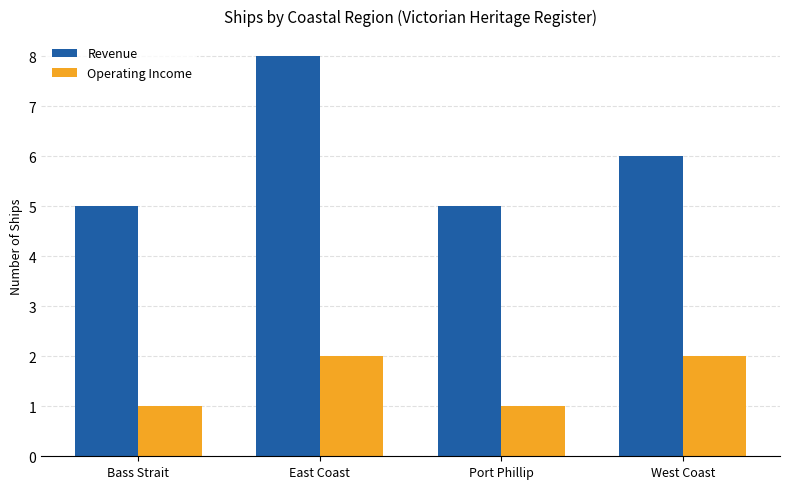

Where is Revenue nearest to the value 6?

West Coast